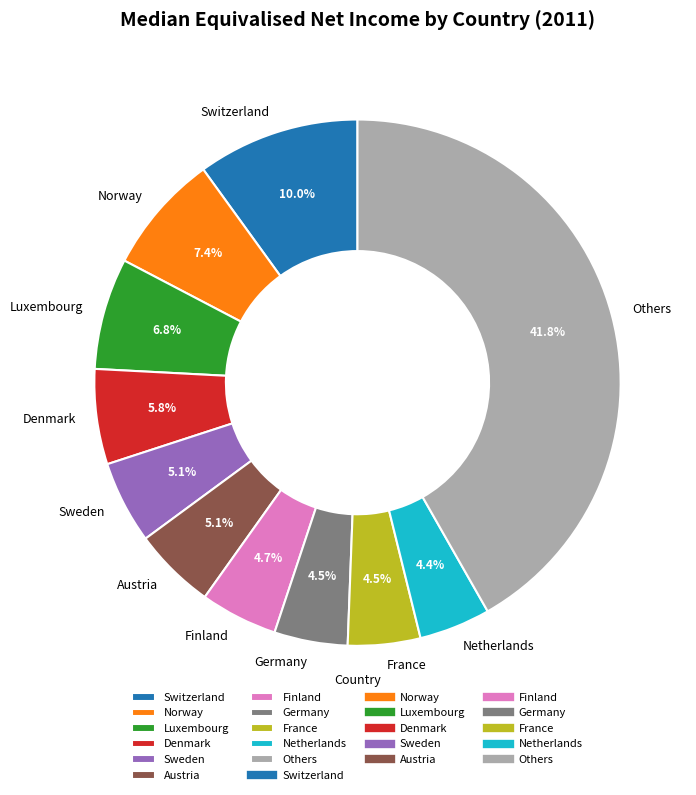

To the nearest percent, what portion does Denmark represent?

6%